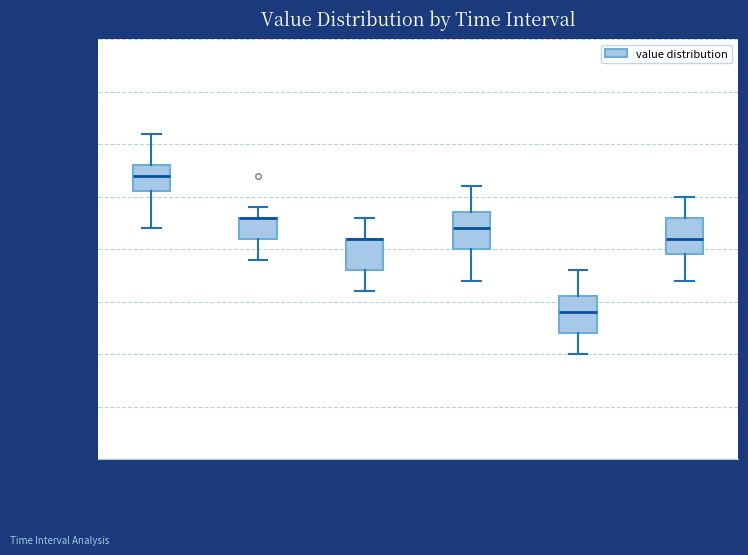

Where is the lower edge of the box for 00:30-00:45 on the y-axis? The values are not printed on the chart, so give them approximately, as read against the axis.

548.0